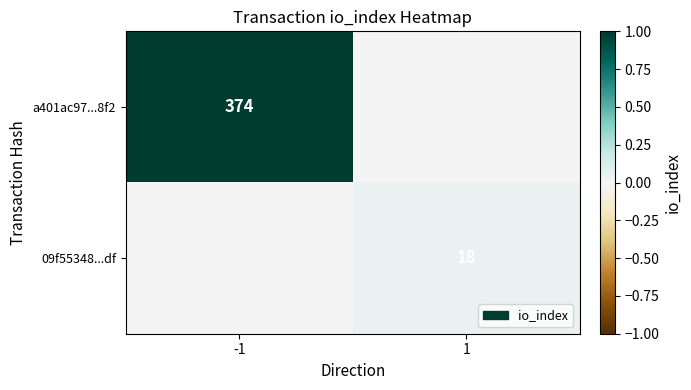

At which category is the sum across all series the highest?

-1